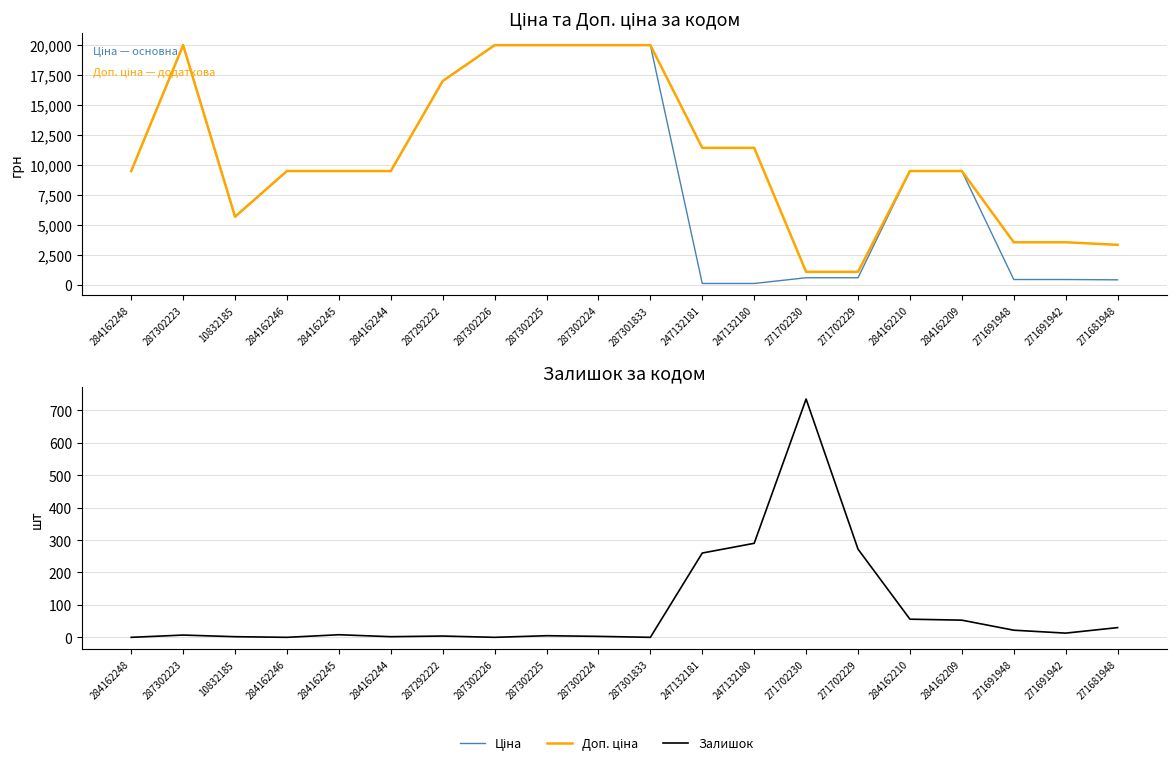

How many lines are shown in the chart?

3